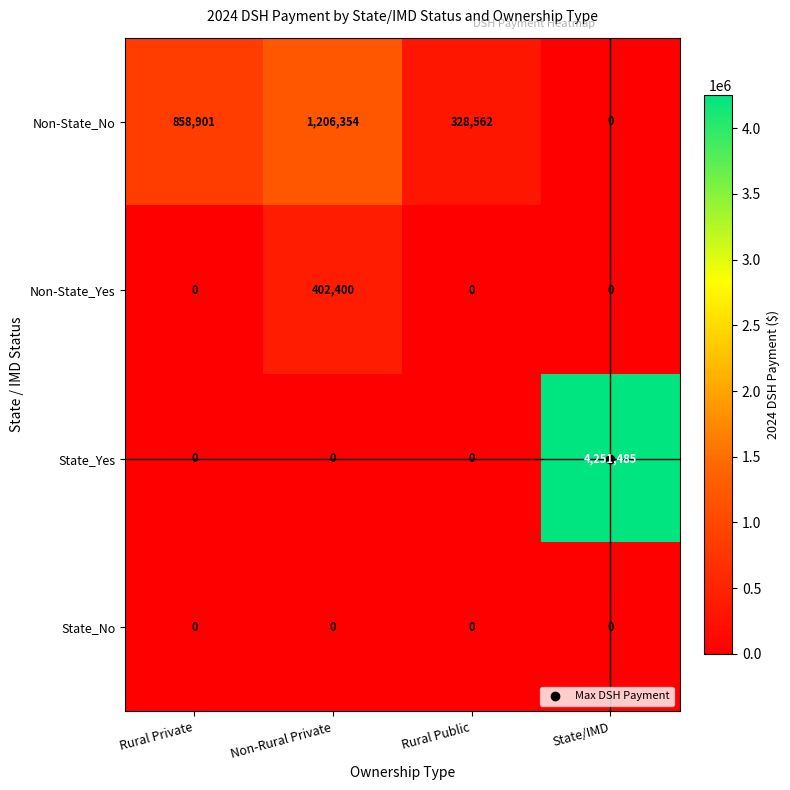

List the series in order of their peak value, lowest first.

State_No, Non-State_Yes, Non-State_No, State_Yes